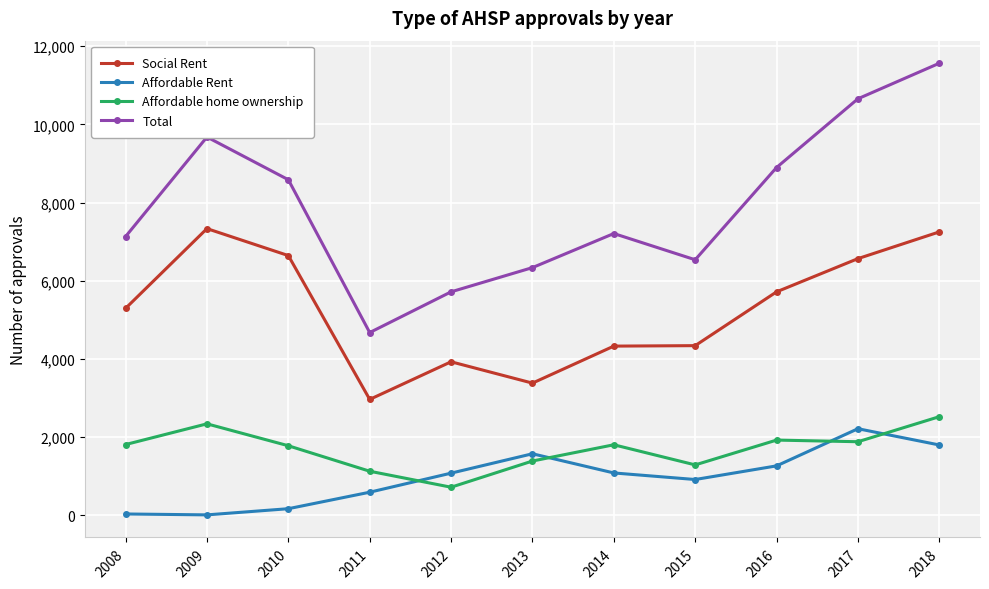

At 2018, list the series in order from largest to smallest.

Total, Social Rent, Affordable home ownership, Affordable Rent